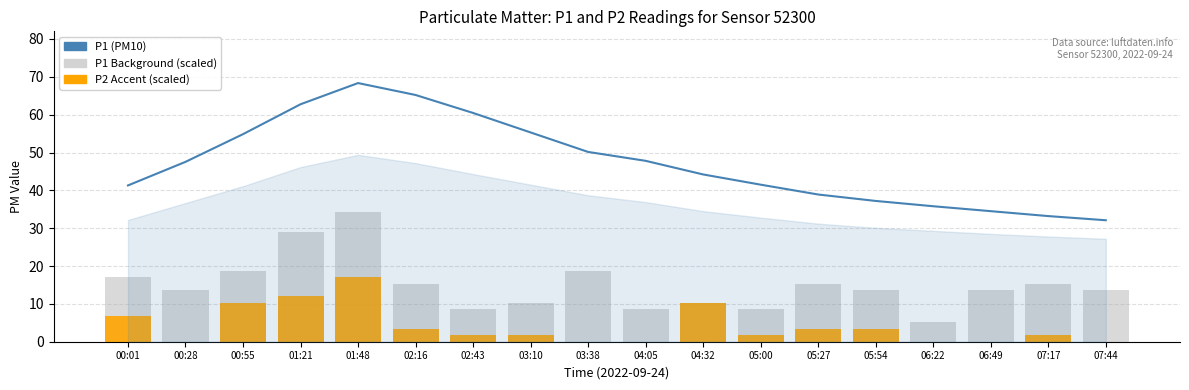

Which category has the lowest value across all series?

00:28